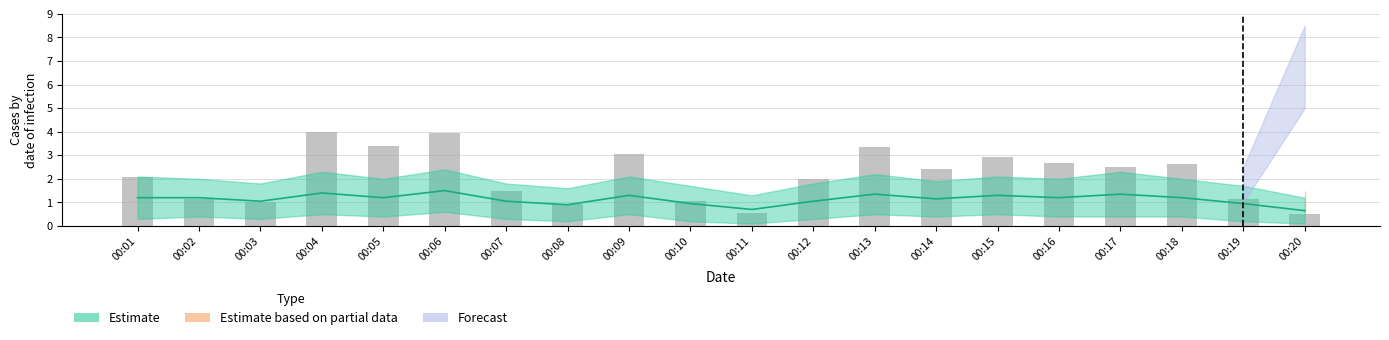

True or false: the data shows 2.9 at 00:12.

False